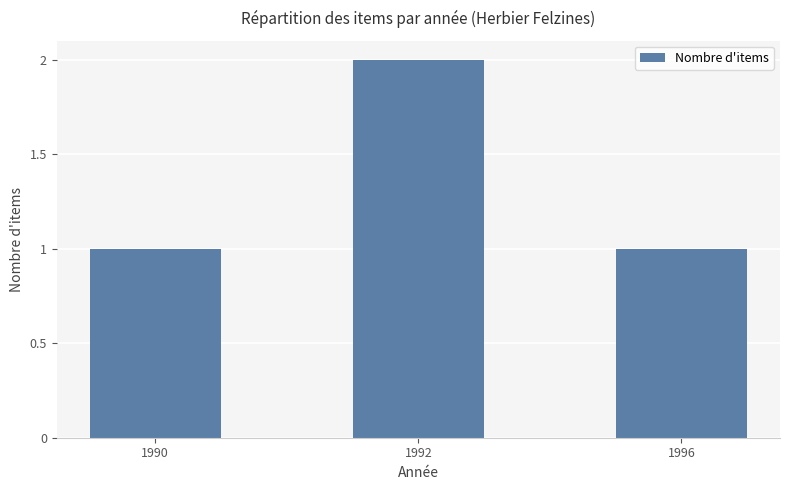

Count the number of categories in the chart.

3